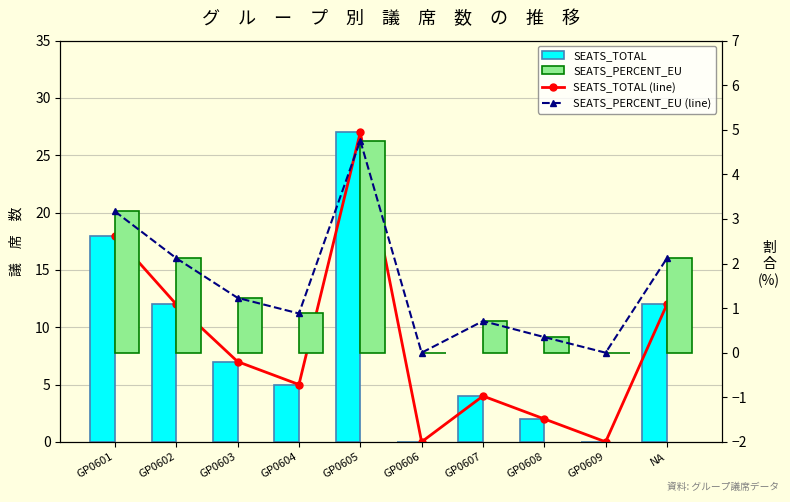

Reading left to right, extract all data points from this chart.

SEATS_TOTAL (line): GP0601=18.0	GP0602=12.0	GP0603=7.0	GP0604=5.0	GP0605=27.0	GP0606=0.0	GP0607=4.0	GP0608=2.0	GP0609=0.0	NA=12.0
SEATS_TOTAL: GP0601=18.0	GP0602=12.0	GP0603=7.0	GP0604=5.0	GP0605=27.0	GP0606=0.0	GP0607=4.0	GP0608=2.0	GP0609=0.0	NA=12.0
SEATS_PERCENT_EU (line): GP0601=3.2	GP0602=2.1	GP0603=1.2	GP0604=0.9	GP0605=4.8	GP0606=0.0	GP0607=0.7	GP0608=0.3	GP0609=0.0	NA=2.1
SEATS_PERCENT_EU: GP0601=3.2	GP0602=2.1	GP0603=1.2	GP0604=0.9	GP0605=4.8	GP0606=0.0	GP0607=0.7	GP0608=0.3	GP0609=0.0	NA=2.1